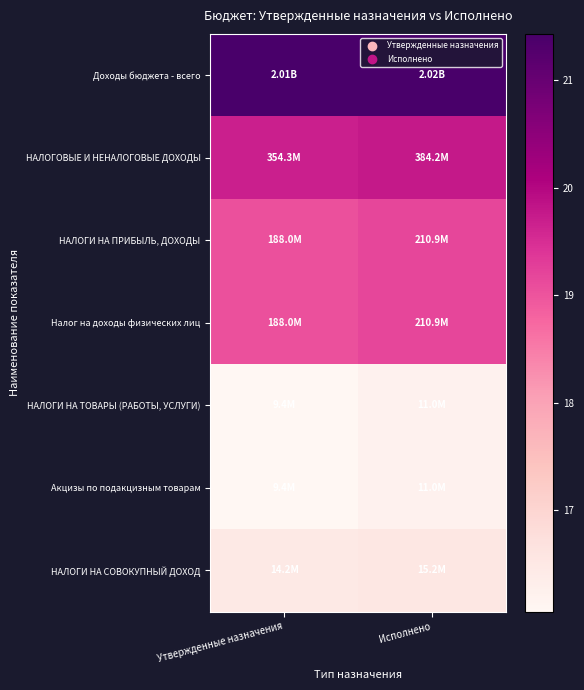

At which category does the chart reach its minimum across all series?

Утвержденные назначения